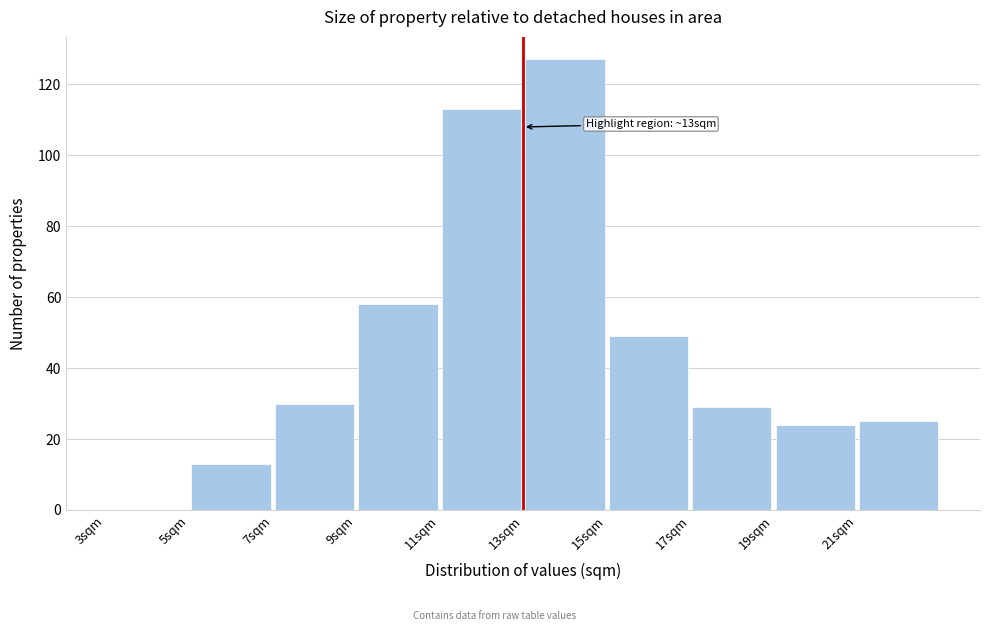

Which range on the x-axis has the tallest bar?

13 to 15